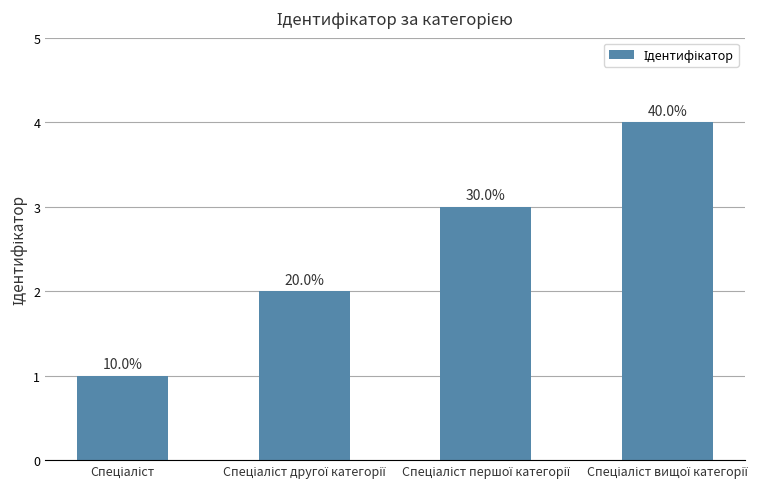

Does the chart contain any negative values?

No